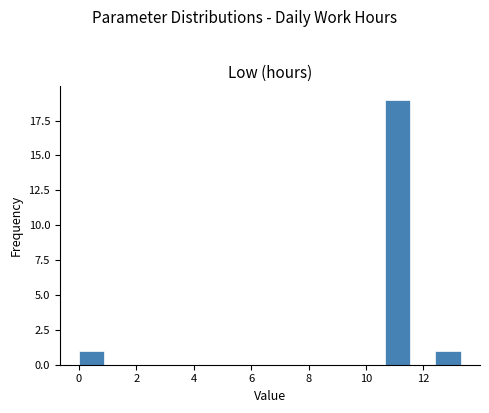

Reading left to right, list every bar in this chart as the range it spans on the x-axis followed by its height. Neither the bar edges nor the heights are printed on the chart, so give them approximately, as read against the axes.

0.0 to 0.8: 1
0.8 to 1.8: 0
1.8 to 2.6: 0
2.6 to 3.6: 0
3.6 to 4.4: 0
4.4 to 5.4: 0
5.4 to 6.2: 0
6.2 to 7.0: 0
7.0 to 8.0: 0
8.0 to 8.8: 0
8.8 to 9.8: 0
9.8 to 10.6: 0
10.6 to 11.6: 19
11.6 to 12.4: 0
12.4 to 13.4: 1